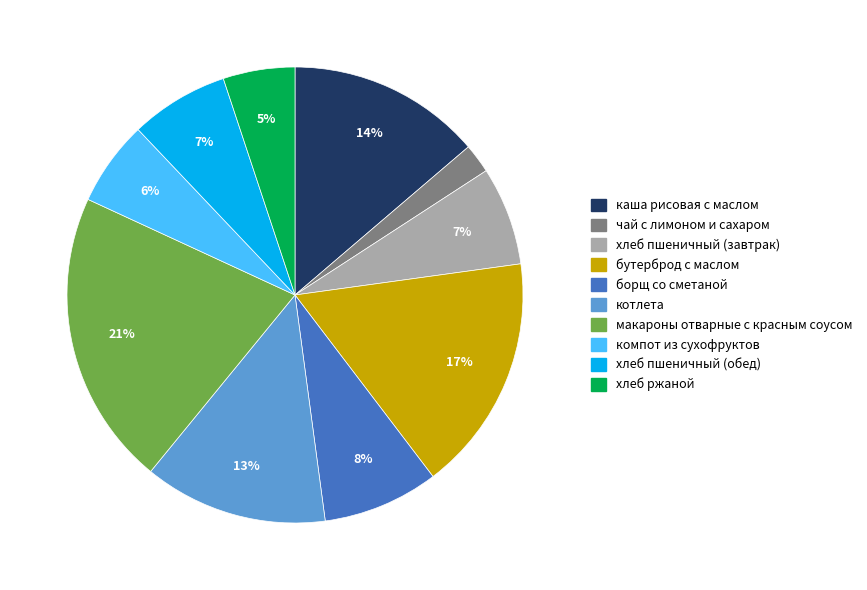

Between бутерброд с маслом and чай с лимоном и сахаром, which is larger?

бутерброд с маслом